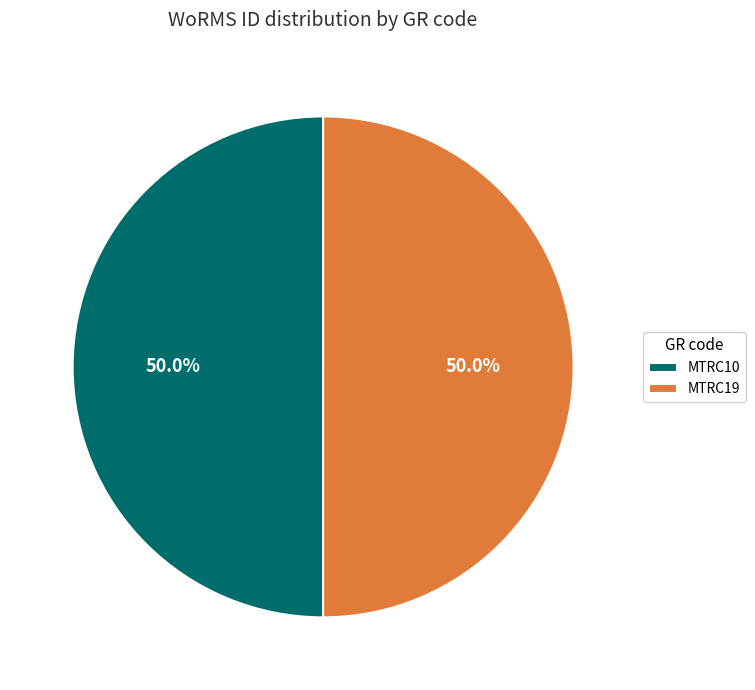

Is it true that MTRC19 is 61% of the pie?

False